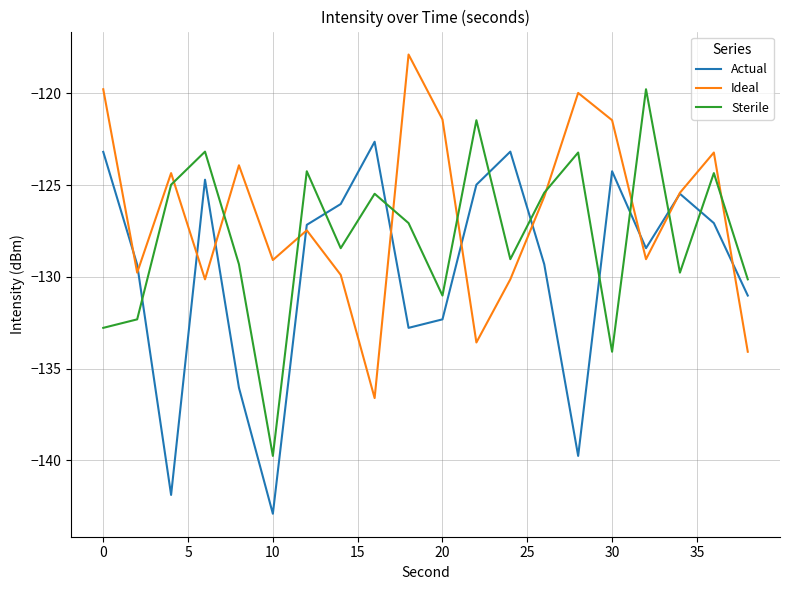

Which series has the largest total across all categories?

Ideal